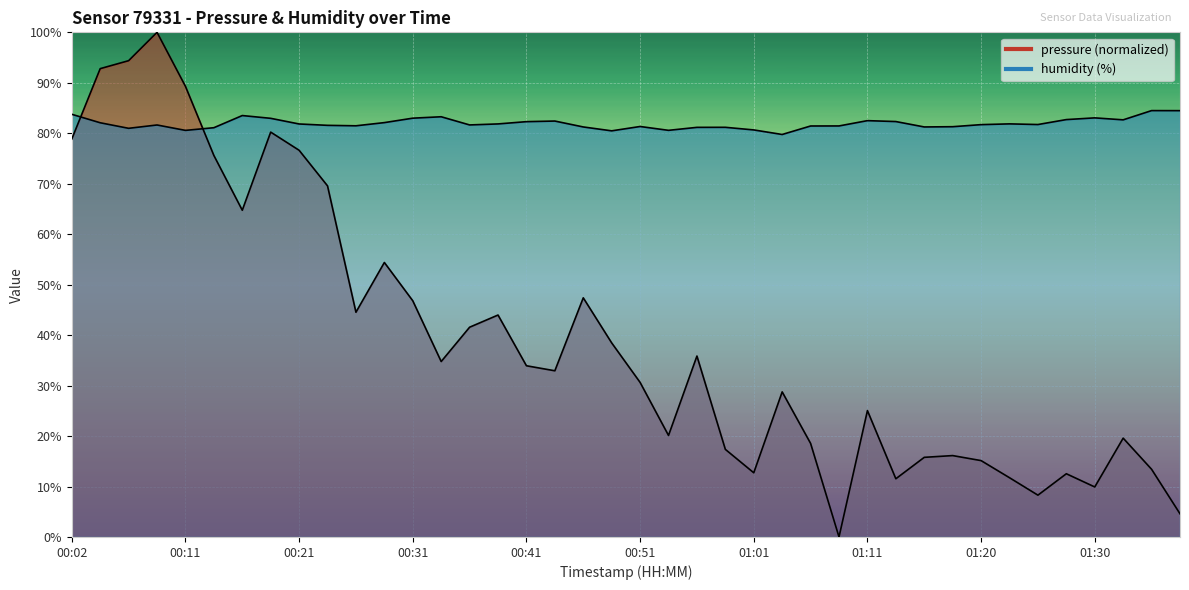

Which series has the largest range (max minus min)?

pressure